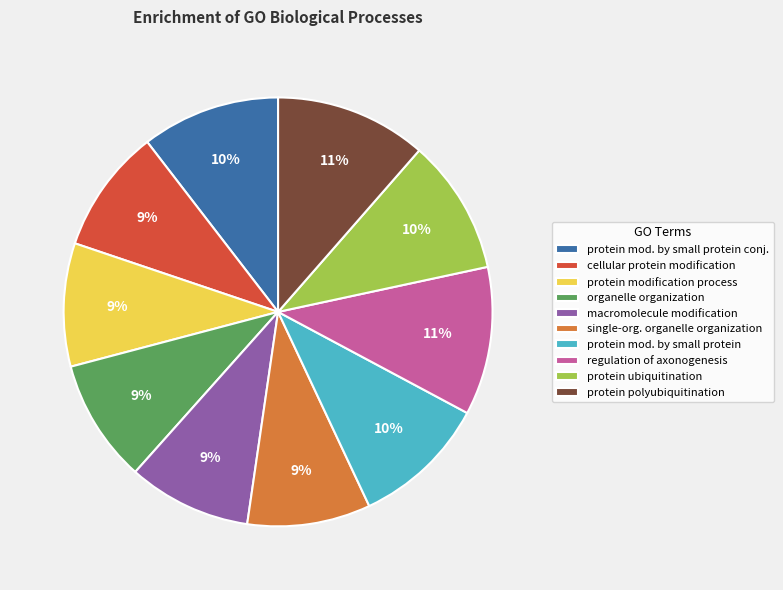

Between protein polyubiquitination and protein modification process, which is larger?

protein polyubiquitination